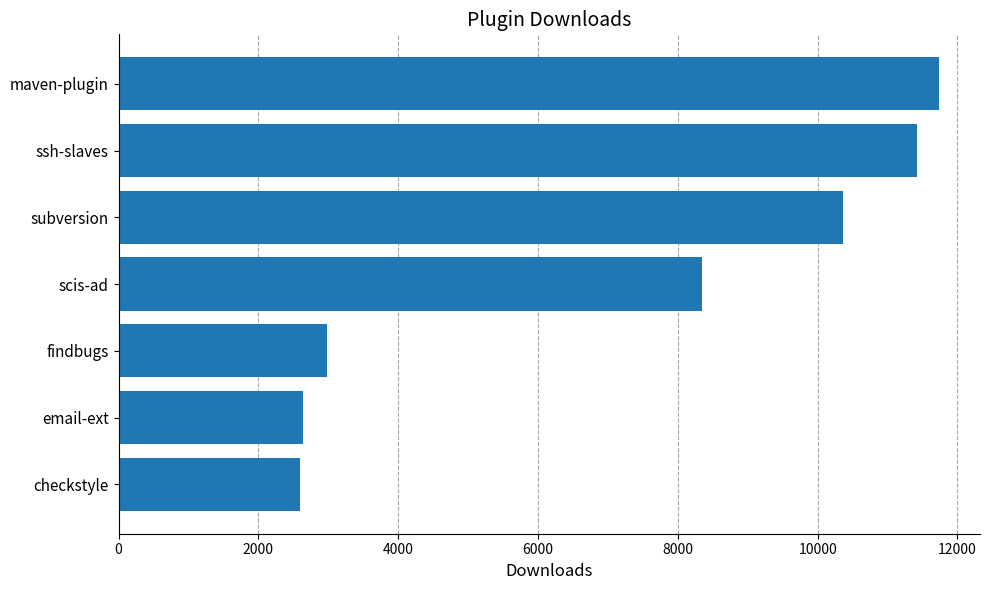

Does the chart contain stacked bars?

No